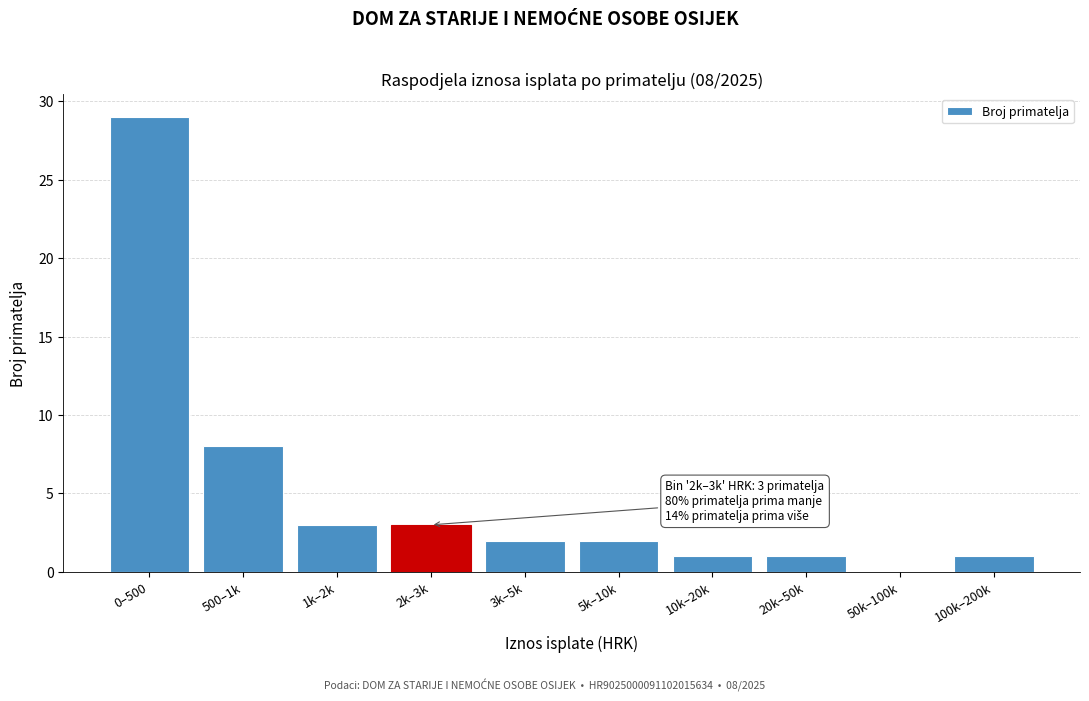

Reading left to right, transcribe all the data shown in this chart.

0–500=29	500–1k=8	1k–2k=3	2k–3k=3	3k–5k=2	5k–10k=2	10k–20k=1	20k–50k=1	50k–100k=0	100k–200k=1